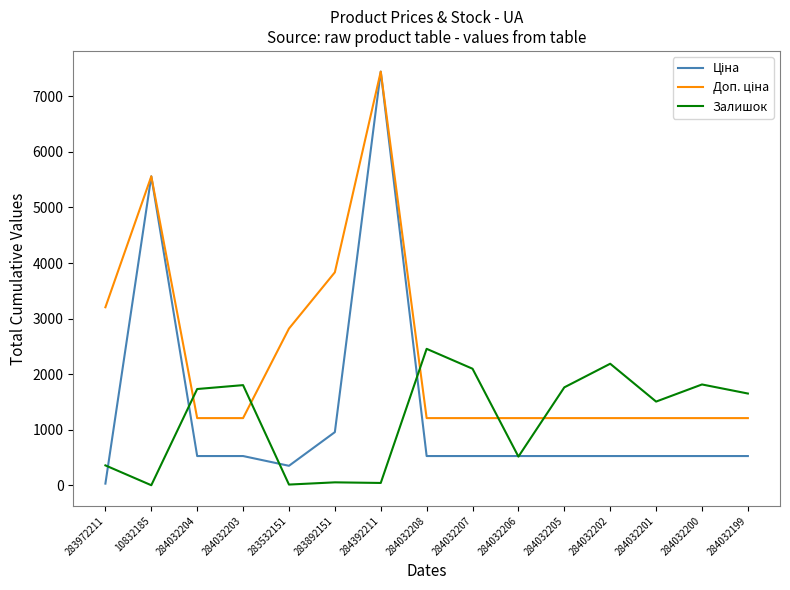

Is it true that Залишок equals 360.0 at 283972211?

True